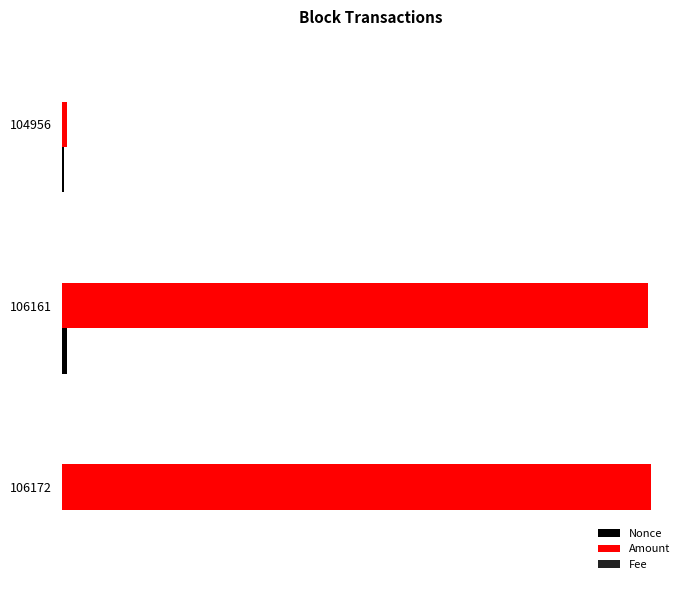

What is the difference between the maximum and minimum values in the Amount series?

243.6